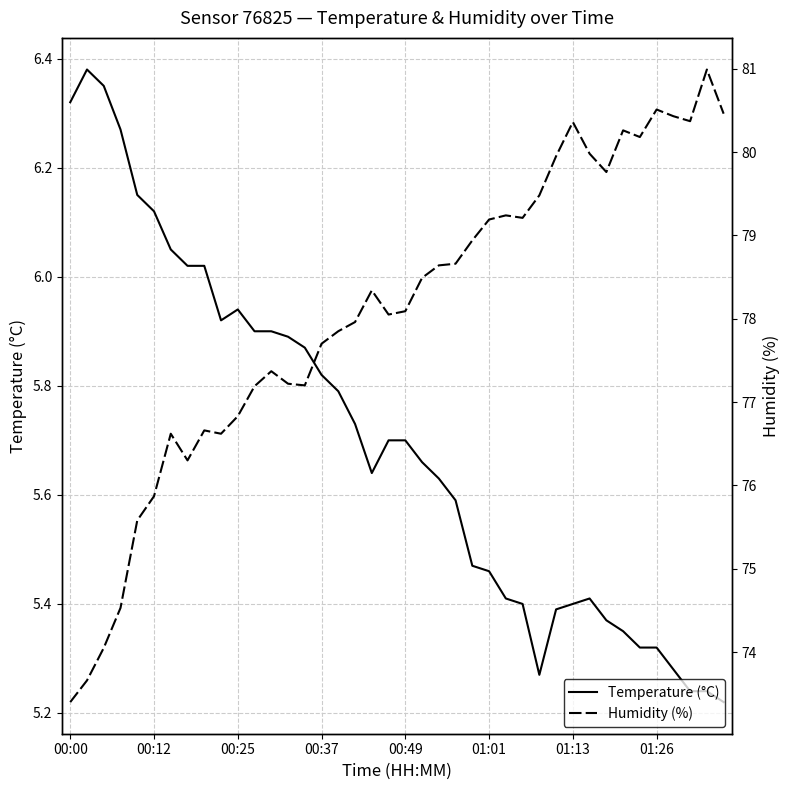

True or false: Temperature (°C) and Humidity (%) intersect in this chart.

False